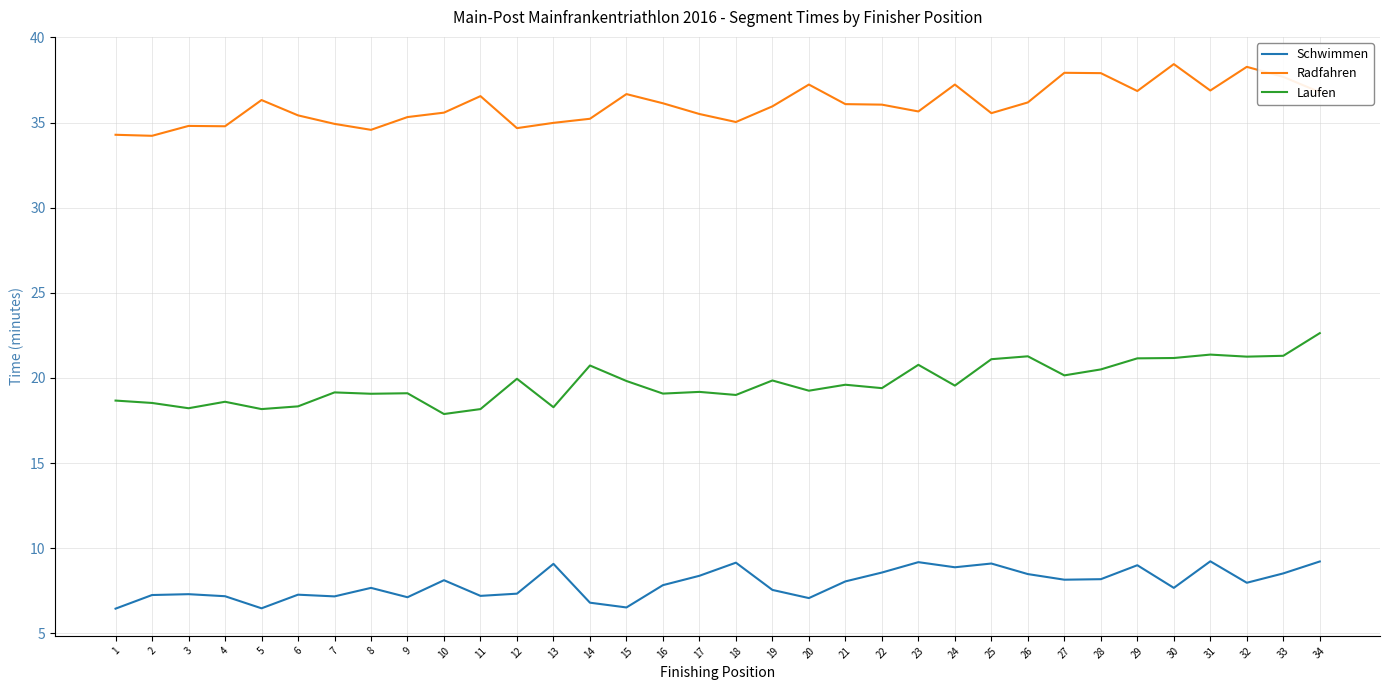

List the series in order of their overall mean, lowest first.

Schwimmen, Laufen, Radfahren